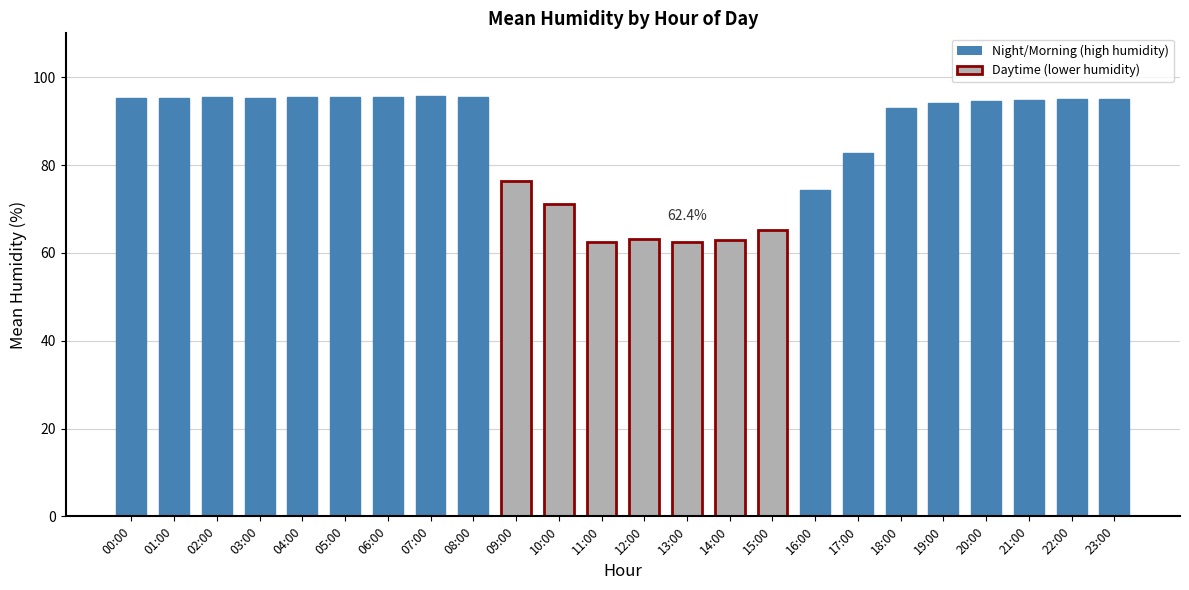

What is the label of the 7th bar from the right?

17:00